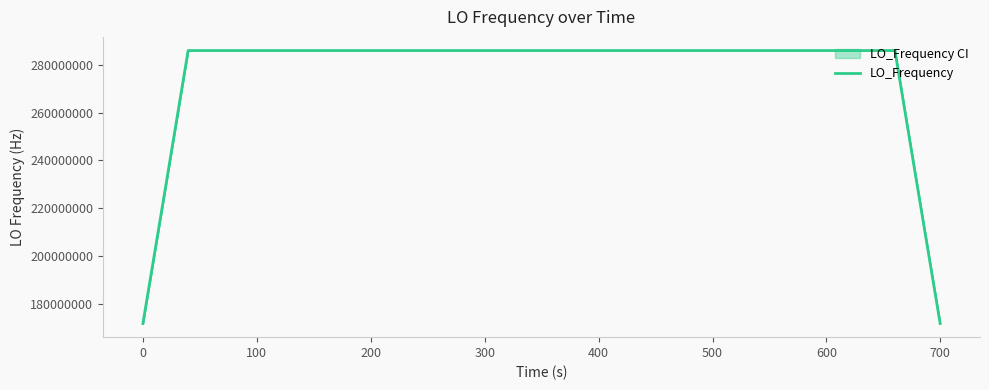

Reading left to right, extract all data points from this chart.

171628201.2	228837601.6	286047001.8	286047002.2	286047001.8	286047001.6	286047001.6	286047001.9	286047001.6	286047001.5	286047001.6	286047001.1	286047000.8	286047000.1	286046999.6	286046999.0	286046998.5	286046997.6	286046997.5	286046997.8	286046998.6	286046999.4	286047000.3	286047000.6	286047000.9	286047000.7	286047001.0	286047000.8	286047000.7	286047001.1	286047001.4	286047001.8	286047002.1	286047002.7	286047002.7	286047002.8	286047002.4	286047002.2	228837601.6	171628201.1